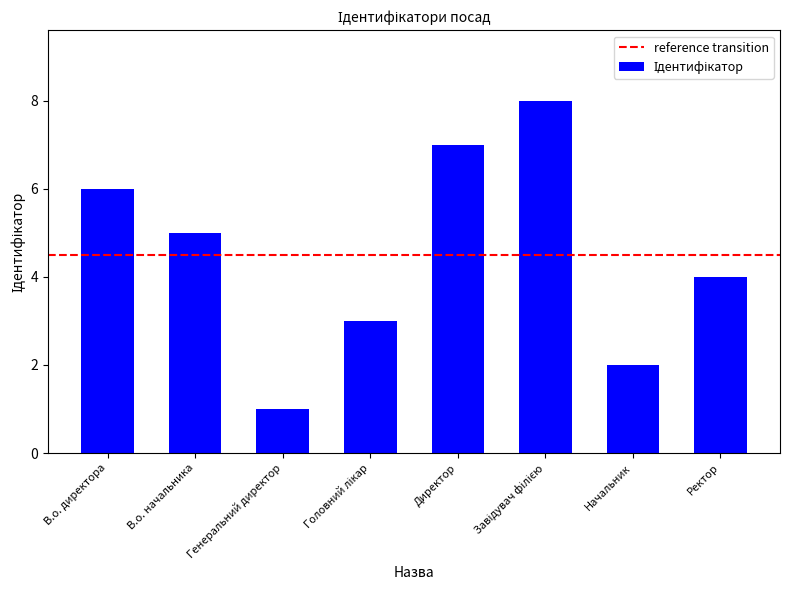

What is the change in value from Директор to Ректор?

-3